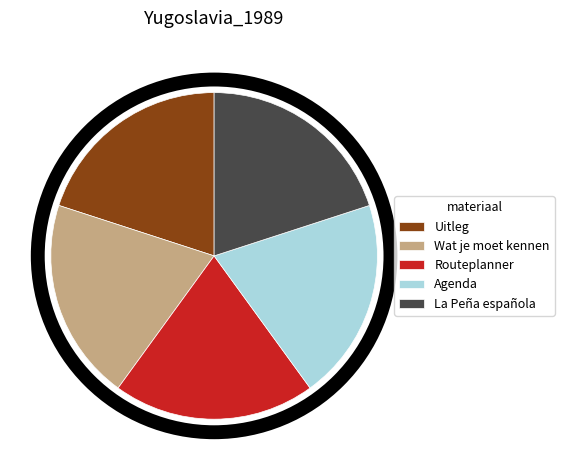

Is it true that Agenda is 6% of the pie?

False